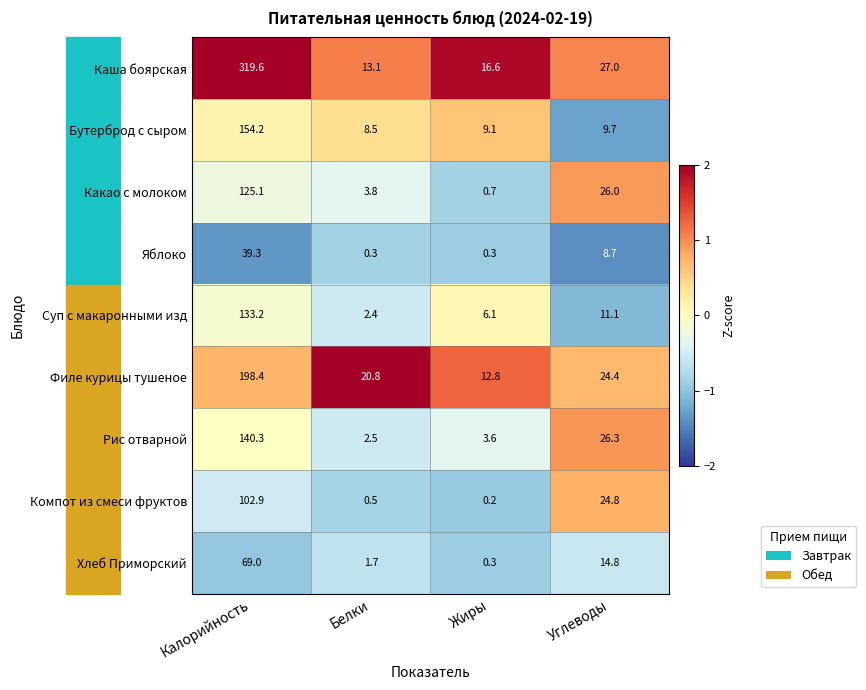

At which category is the sum across all series the highest?

Калорийность